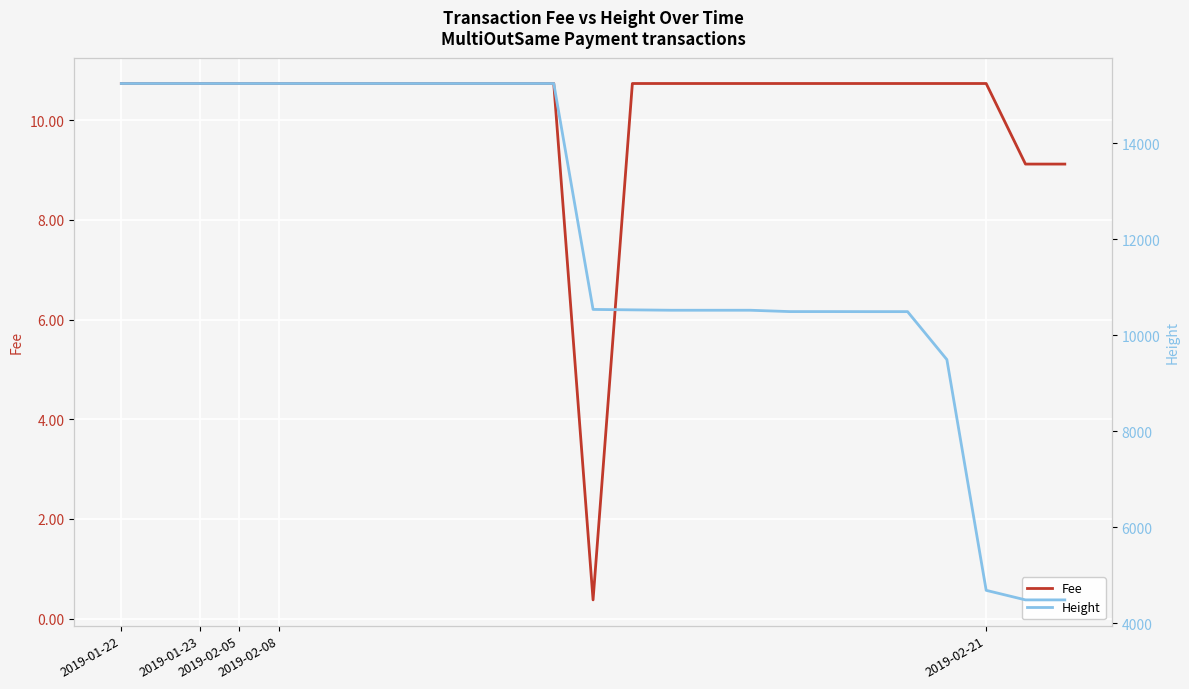

The Fee series shows 10.7 at 2019-01-23. True or false?

True